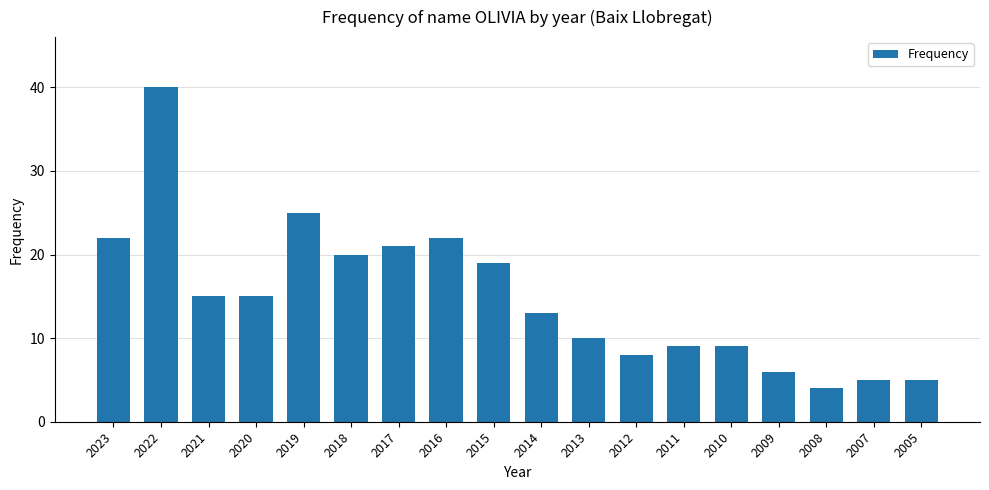

Is it true that the value at 2017 is 21?

True